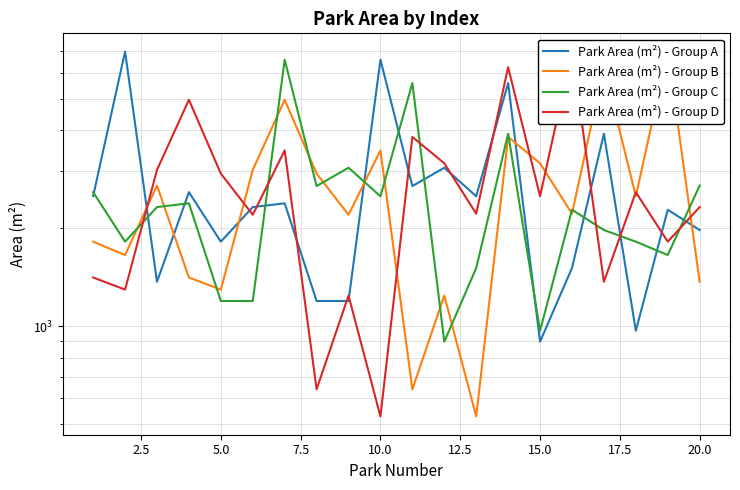

The value of Park Area (m²) - Group D at 17.5 is 264. True or false?

False